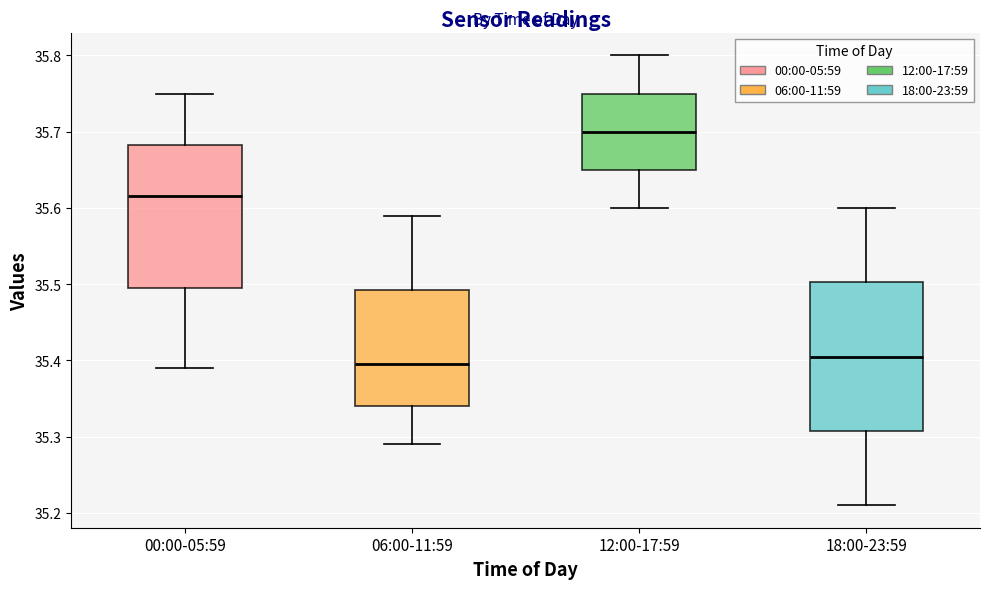

Reading left to right, transcribe this box plot: for each box, give where its median line is, the range the box spans, and where its two whiskers end, as read against the y-axis. The values are not printed on the chart, so give them approximately, as read against the axis.

00:00-05:59: median 35.62, box 35.50 to 35.68, whiskers 35.39 to 35.75
06:00-11:59: median 35.40, box 35.34 to 35.49, whiskers 35.29 to 35.59
12:00-17:59: median 35.70, box 35.65 to 35.75, whiskers 35.60 to 35.80
18:00-23:59: median 35.41, box 35.31 to 35.50, whiskers 35.21 to 35.60